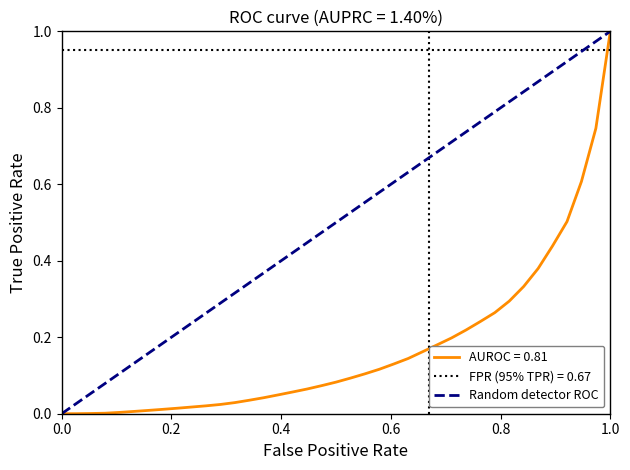

Which category has the highest value in the AUROC = 0.81 series?

1.0